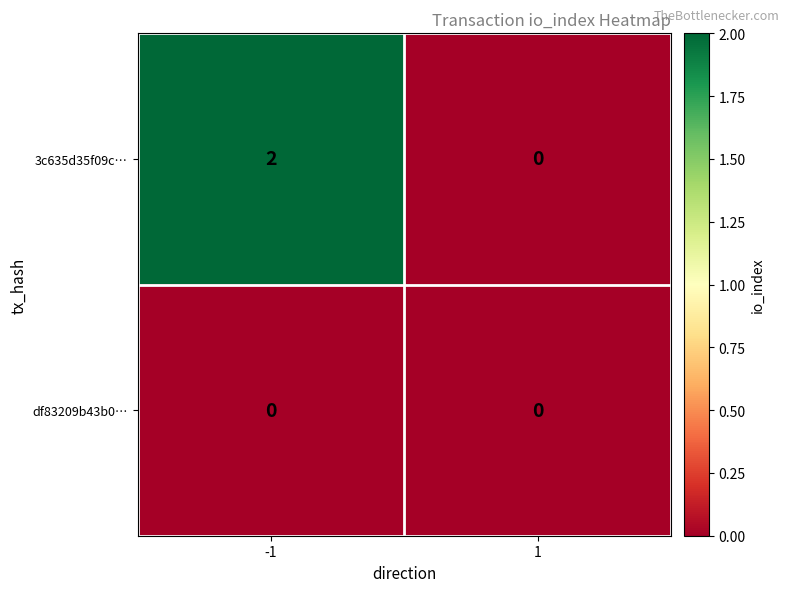

At how many categories does at least one series exceed 1?

1